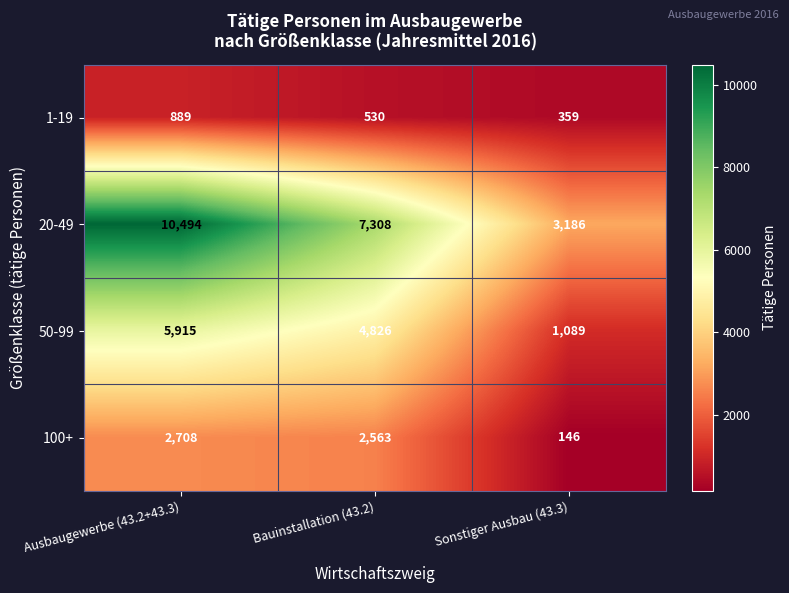

At how many categories does at least one series exceed 10130?

1